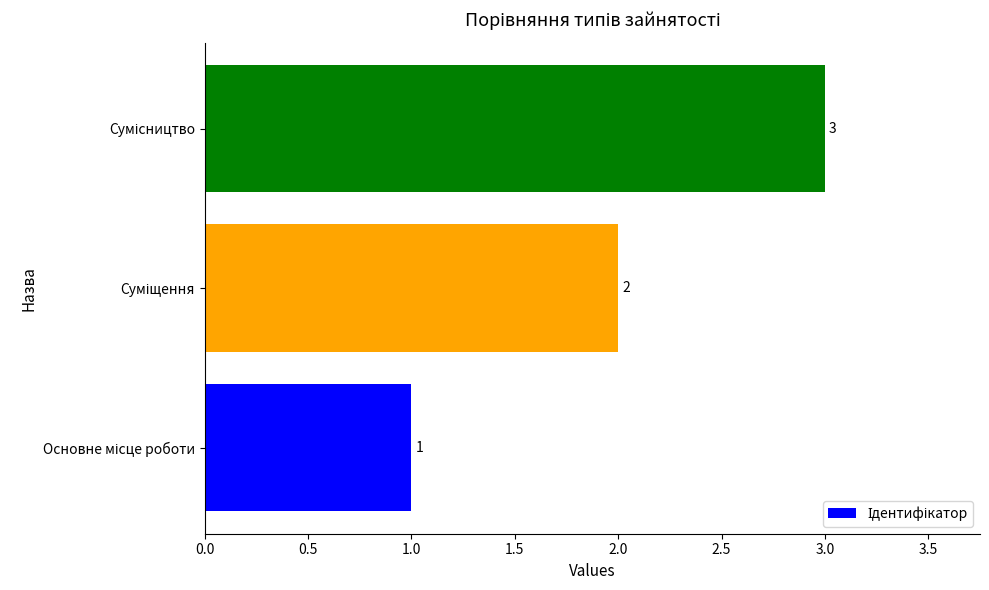

How many values are between 1 and 3?

3